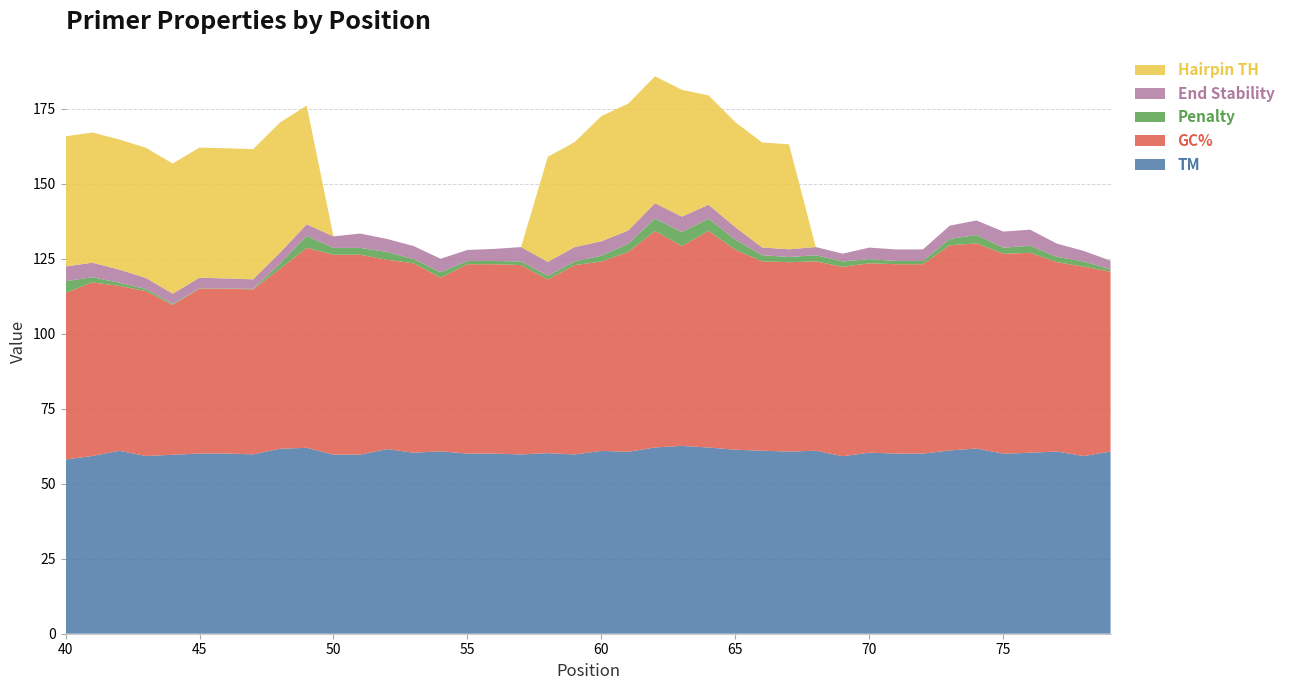

Reading right to left, transcribe all the data shown in this chart.

TM: 79=60.8	78=59.3	77=60.8	76=60.4	75=60.0	74=61.8	73=61.1	72=60.1	71=60.1	70=60.4	69=59.2	68=61.0	67=60.7	66=61.0	65=61.4	64=62.1	63=62.6	62=62.1	61=60.7	60=61.0	59=59.8	58=60.2	57=59.8	56=60.1	55=60.1	54=60.8	53=60.4	52=61.6	51=59.7	50=59.7	49=62.0	48=61.7	47=59.8	46=60.1	45=60.1	44=59.7	43=59.3	42=61.0	41=59.3	40=58.1
GC%: 79=60.0	78=63.2	77=63.2	76=66.7	75=66.7	74=68.4	73=68.4	72=63.2	71=63.2	70=63.2	69=63.2	68=63.2	67=63.2	66=63.2	65=66.7	64=72.2	63=66.7	62=72.2	61=66.7	60=63.2	59=63.2	58=57.9	57=63.2	56=63.2	55=63.2	54=57.9	53=63.2	52=63.2	51=66.7	50=66.7	49=66.7	48=60.0	47=55.0	46=55.0	45=55.0	44=50.0	43=55.0	42=55.0	41=57.9	40=55.6
Penalty: 79=0.8	78=1.7	77=1.8	76=2.4	75=2.0	74=2.8	73=2.1	72=1.1	71=1.1	70=1.4	69=1.8	68=2.0	67=1.7	66=2.0	65=3.4	64=4.1	63=4.6	62=4.1	61=2.7	60=2.0	59=1.2	58=1.2	57=1.2	56=1.1	55=1.1	54=1.8	53=1.4	52=2.6	51=2.3	50=2.3	49=4.0	48=1.7	47=0.2	46=0.1	45=0.1	44=0.3	43=0.7	42=1.0	41=1.7	40=3.9
End Stability: 79=2.9	78=3.5	77=4.4	76=5.4	75=5.4	74=4.8	73=4.5	72=3.9	71=3.9	70=3.9	69=2.6	68=2.7	67=2.6	66=2.6	65=4.2	64=4.6	63=5.1	62=5.1	61=4.5	60=4.8	59=4.8	58=4.7	57=4.8	56=4.0	55=3.7	54=4.5	53=4.3	52=4.3	51=4.8	50=3.9	49=3.9	48=3.7	47=3.2	46=3.3	45=3.5	44=3.4	43=3.7	42=4.4	41=4.8	40=4.9
Hairpin TH: 79=0.0	78=0.0	77=0.0	76=0.0	75=0.0	74=0.0	73=0.0	72=0.0	71=0.0	70=0.0	69=0.0	68=0.0	67=35.0	66=35.0	65=35.0	64=36.5	63=42.3	62=42.3	61=42.3	60=41.8	59=35.0	58=35.0	57=0.0	56=0.0	55=0.0	54=0.0	53=0.0	52=0.0	51=0.0	50=0.0	49=39.6	48=43.4	47=43.4	46=43.4	45=43.4	44=43.4	43=43.4	42=43.4	41=43.4	40=43.4